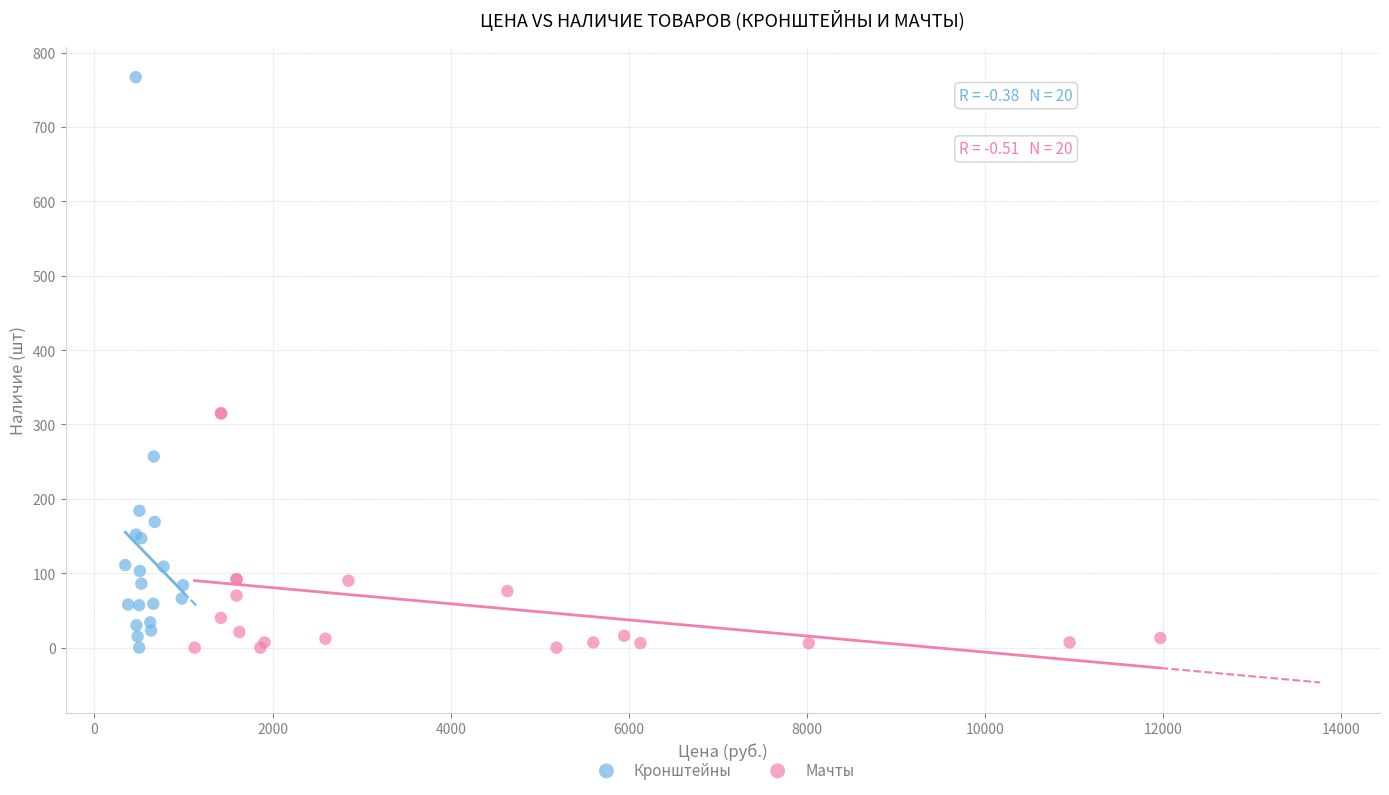

Which series reaches the maximum Y coordinate?

Кронштейны